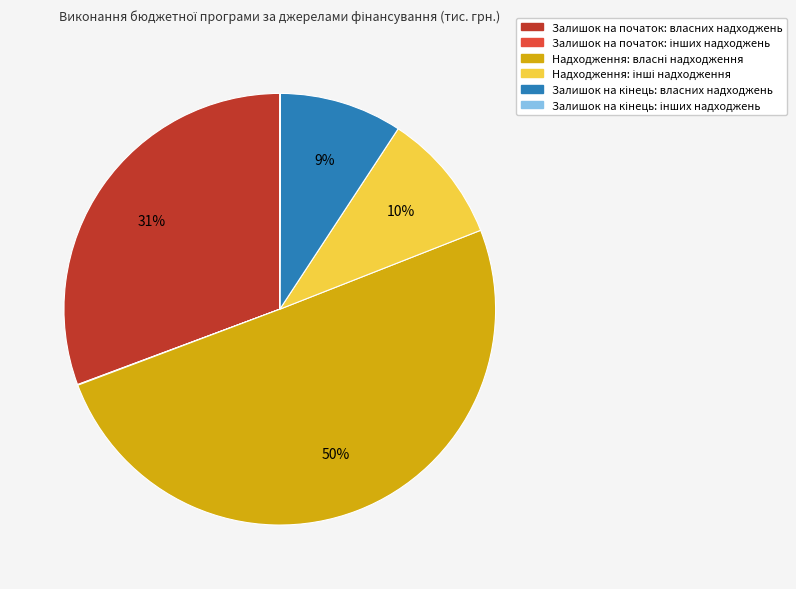

The Залишок на початок: власних надходжень slice represents 31% of the pie. True or false?

True